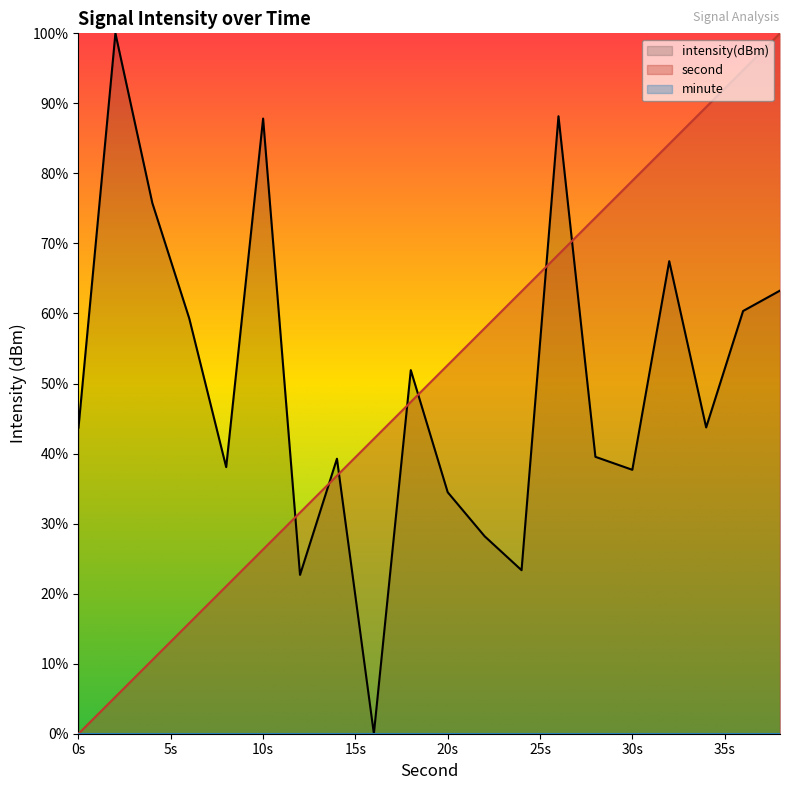

Reading left to right, list all the values displayed in this chart.

second: 0.0	5.3	10.5	15.8	21.1	26.3	31.6	36.8	42.1	47.4	52.6	57.9	63.2	68.4	73.7	78.9	84.2	89.5	94.7	100.0
intensity: 43.7	100.0	75.8	59.3	38.1	87.8	22.7	39.3	0.0	51.9	34.5	28.2	23.3	88.2	39.5	37.7	67.5	43.7	60.4	63.3